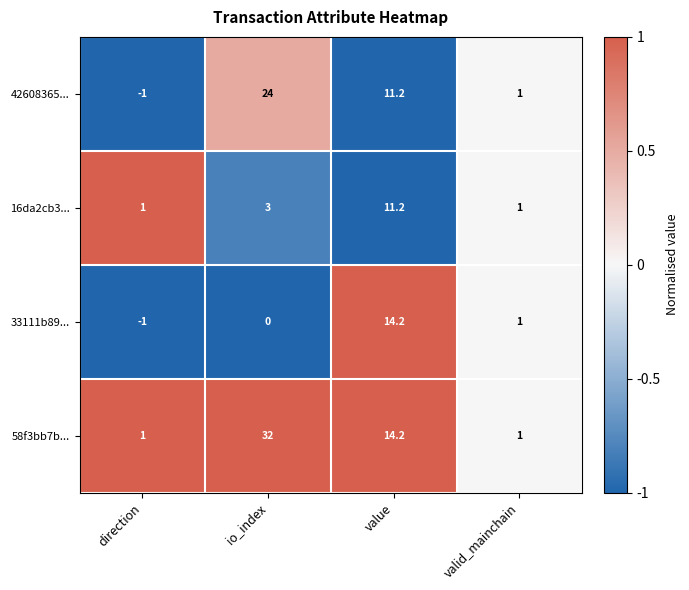

How many values in the 42608365... series exceed 11?

2